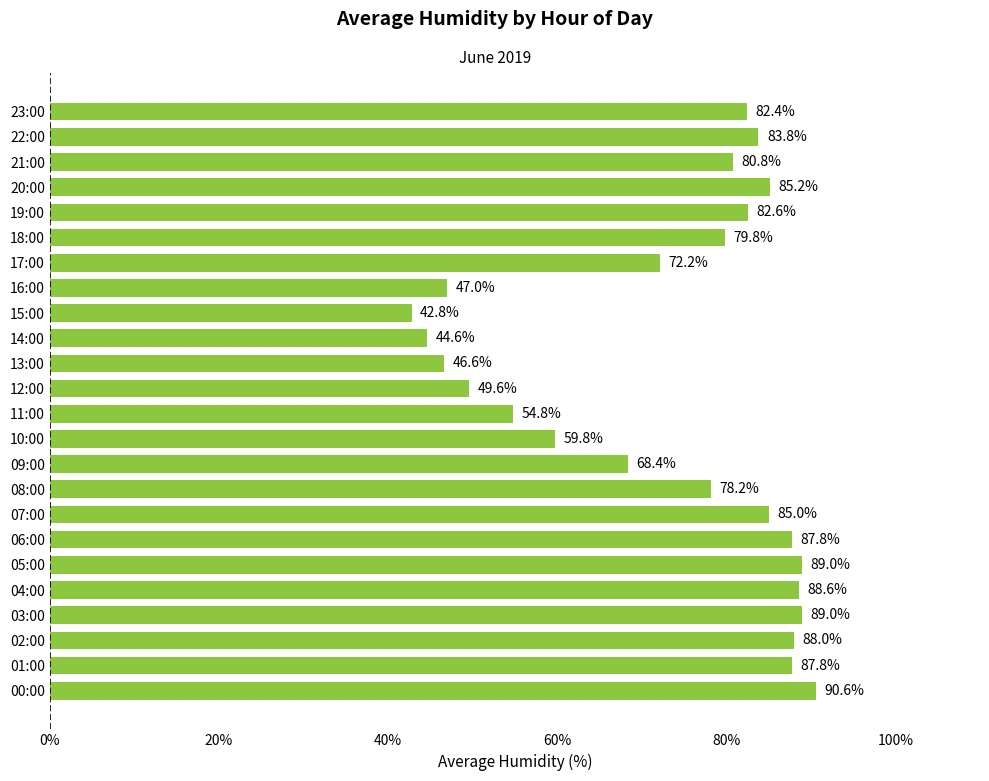

Read the value at 05:00.

89.0